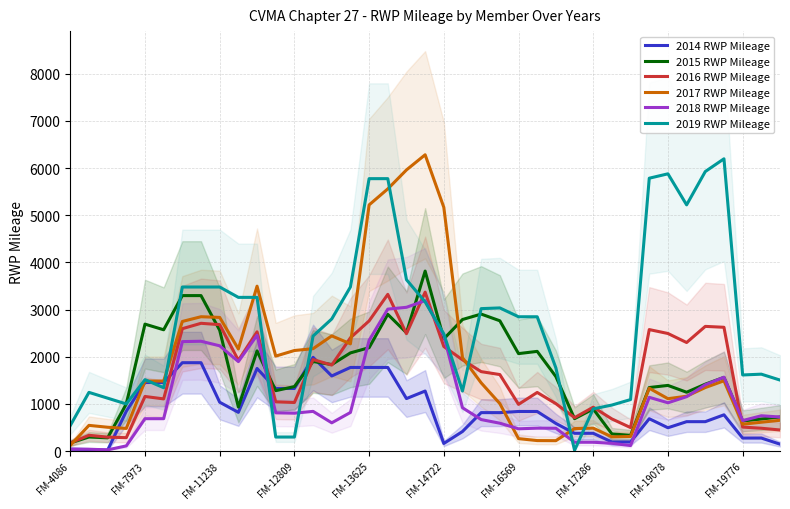

What is the highest value of the 2014 RWP Mileage series?

1986.4